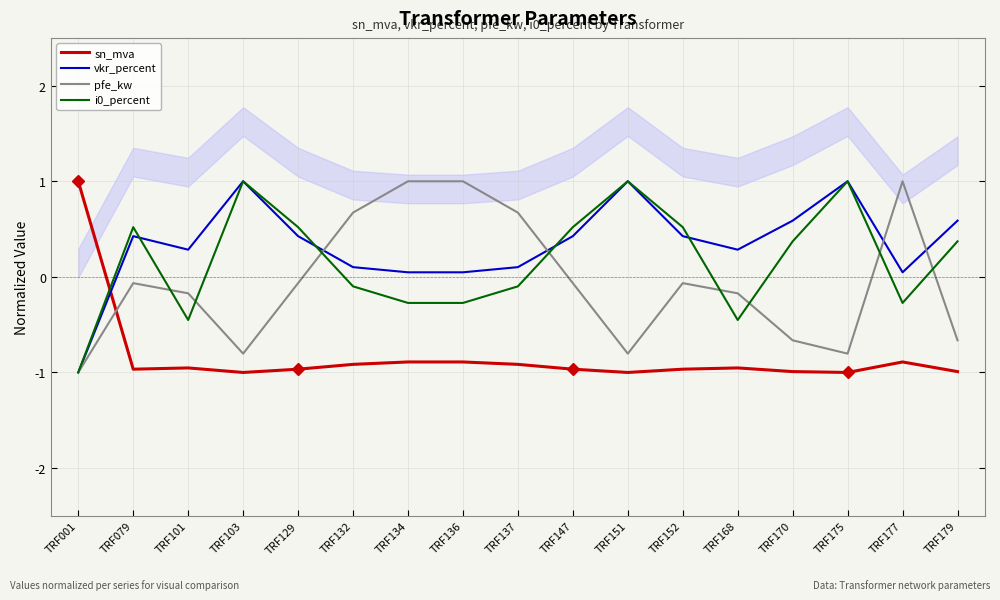

Which series has the widest spread of values?

sn_mva